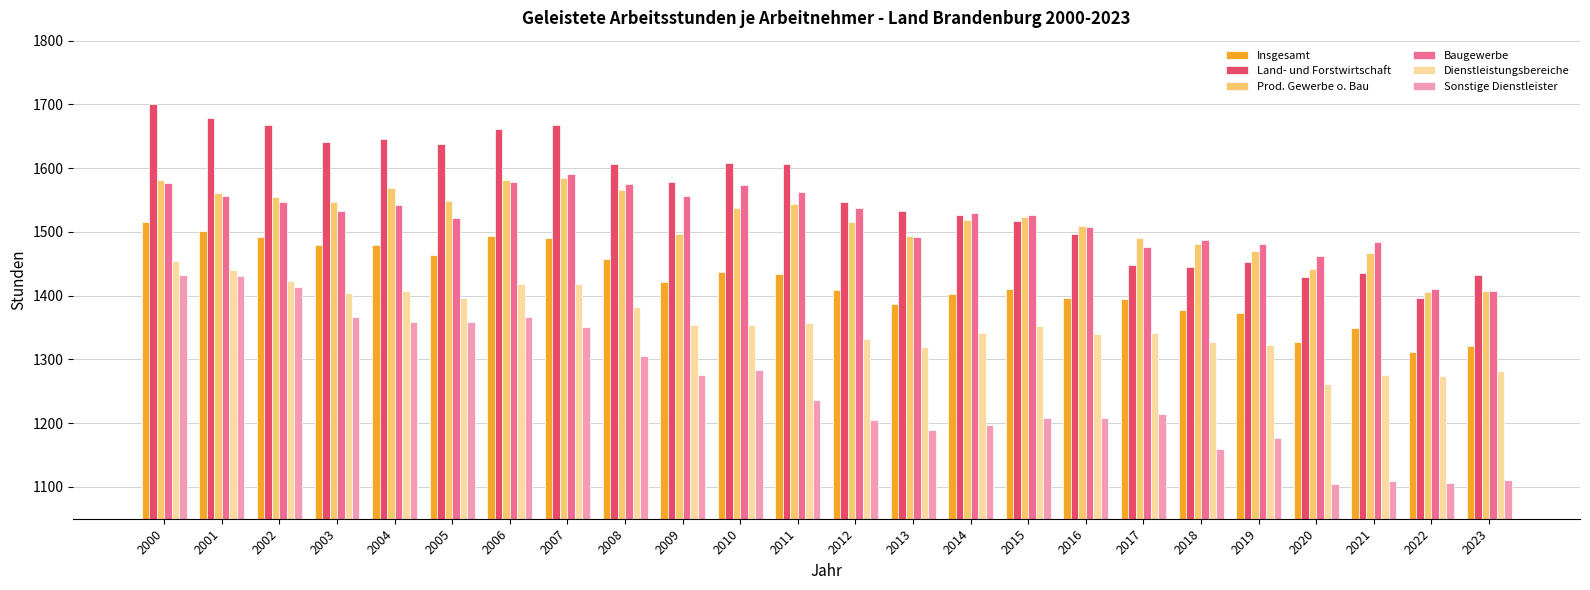

At how many categories does at least one series exceed 1356?

24